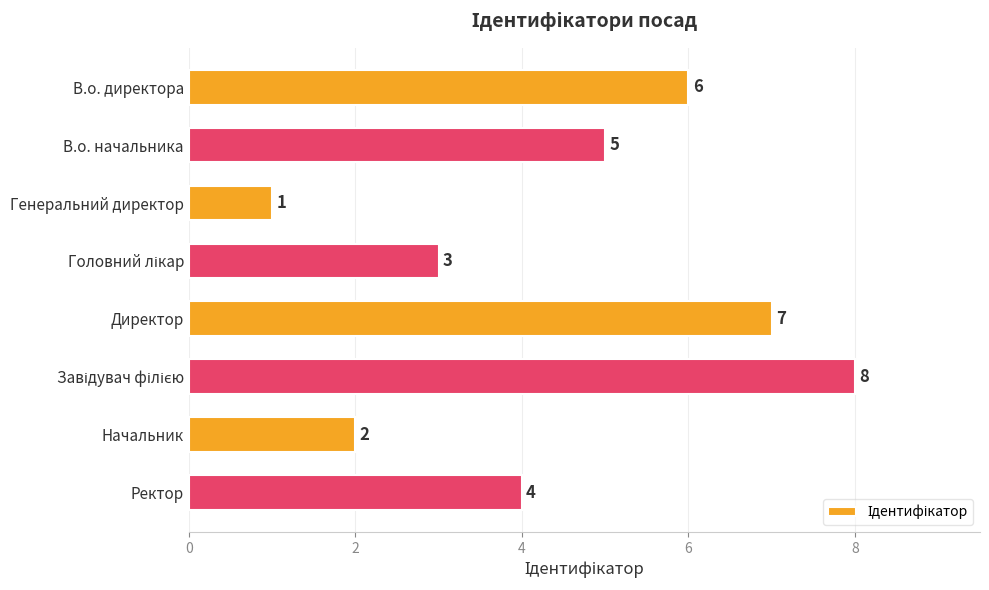

What is the difference between the maximum and minimum values?

7